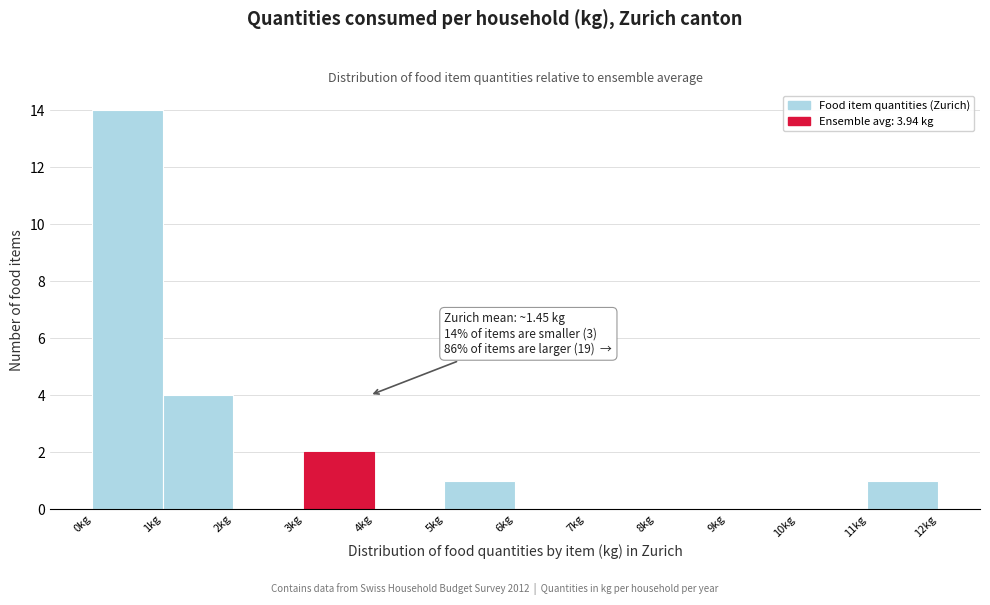

Over which range of the x-axis is the bar tallest?

0 to 1